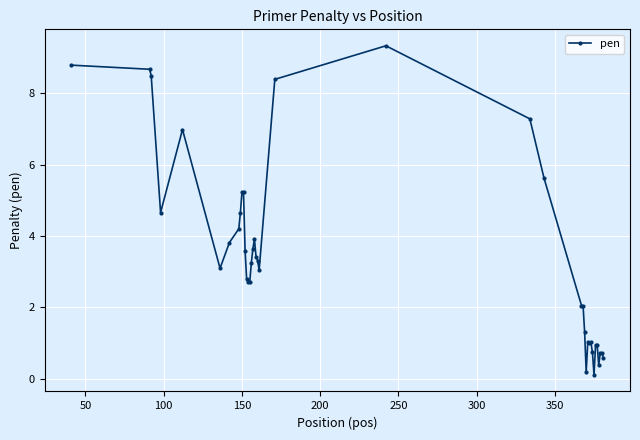

Does the chart have visible grid lines?

Yes